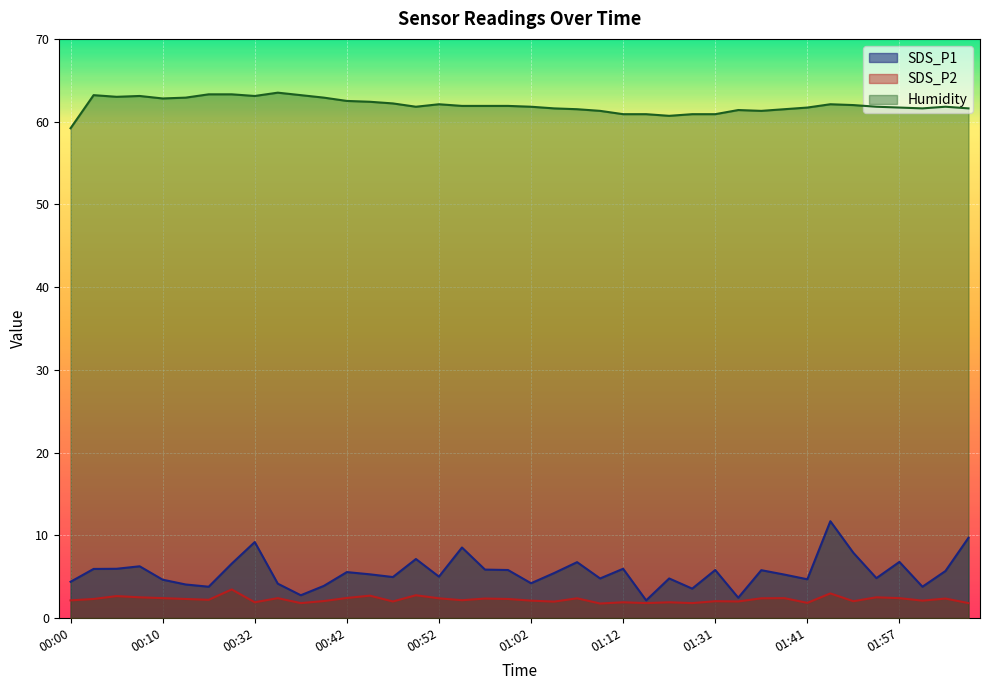

The Humidity series shows 20.1 at 00:47. True or false?

False